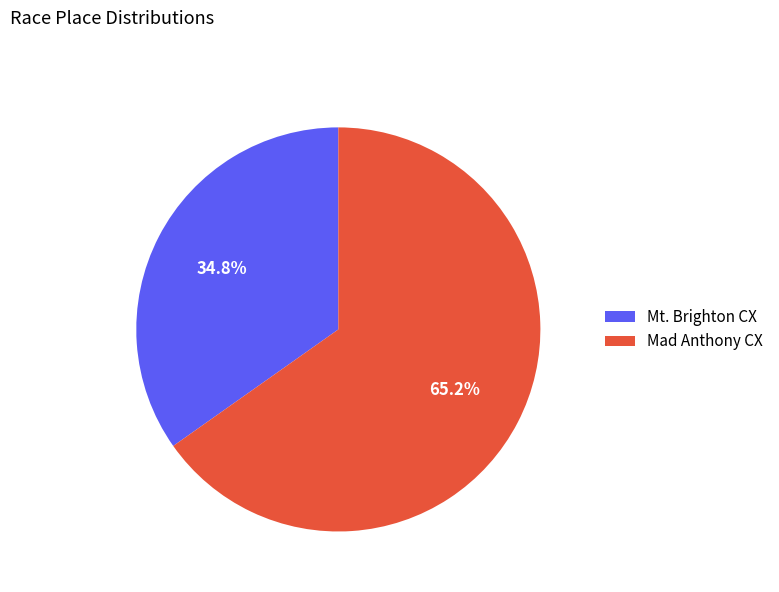

To the nearest percent, what is the difference between the Mad Anthony CX and Mt. Brighton CX slice percentages?

30%